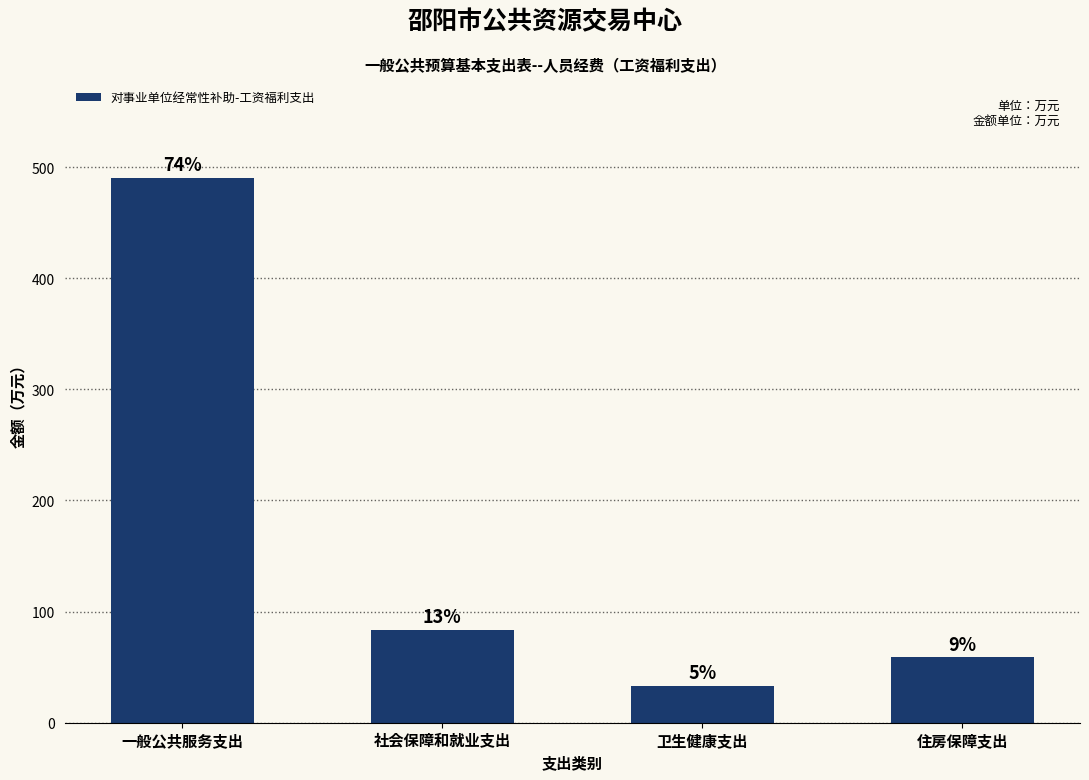

Where does the data first go above 83?

一般公共服务支出